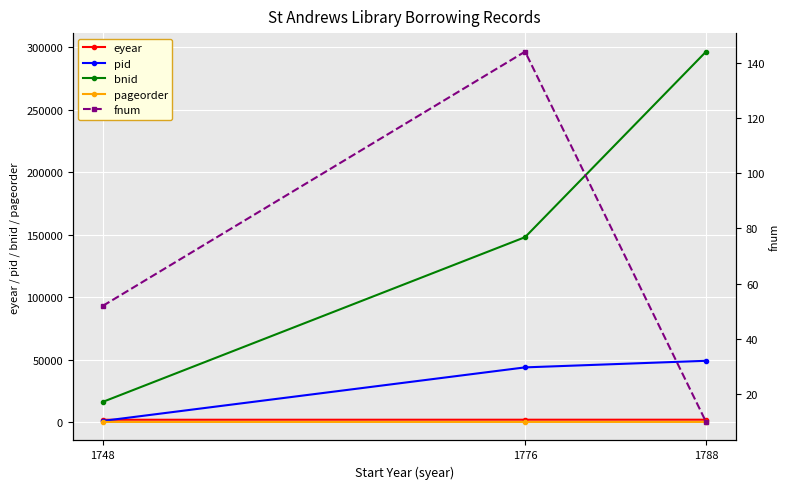

What is the smallest value displayed?

5